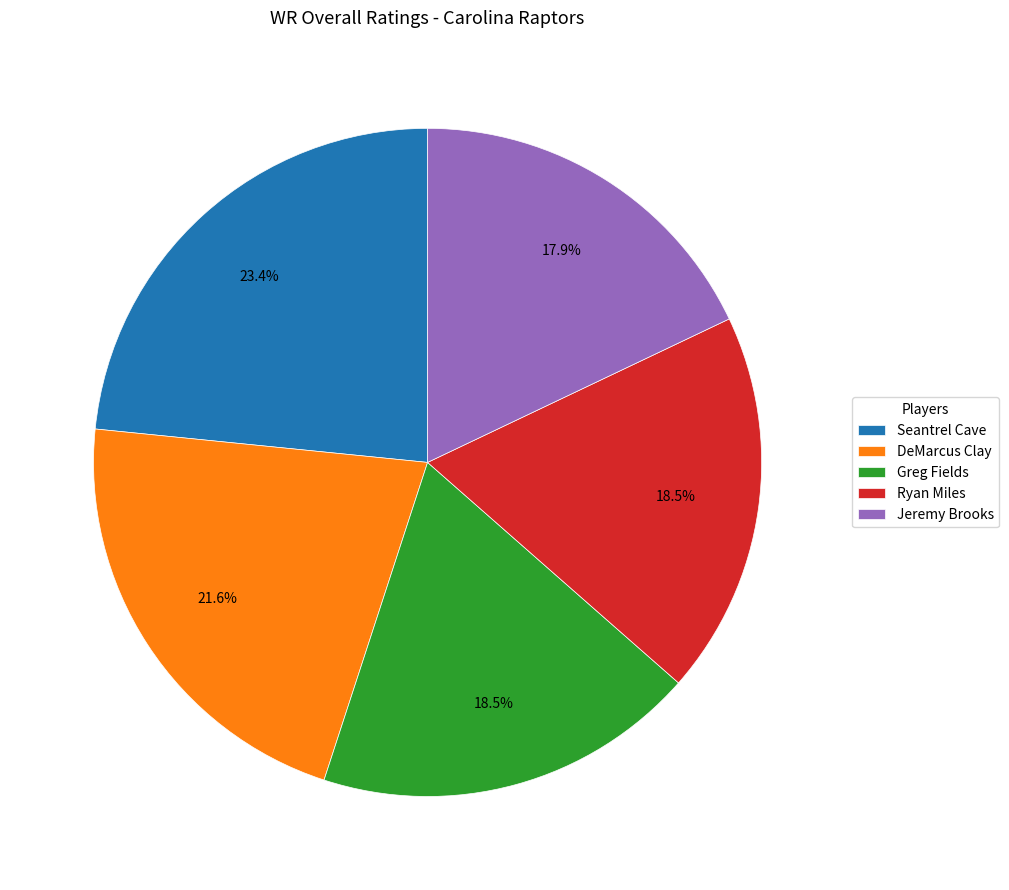

What is the ratio of the value at DeMarcus Clay to the value at Seantrel Cave?

0.9